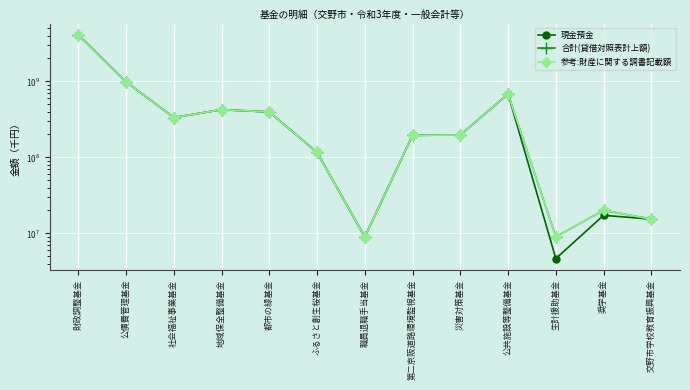

How many data points in 合計(貸借対照表計上額) are above 196872420?

6